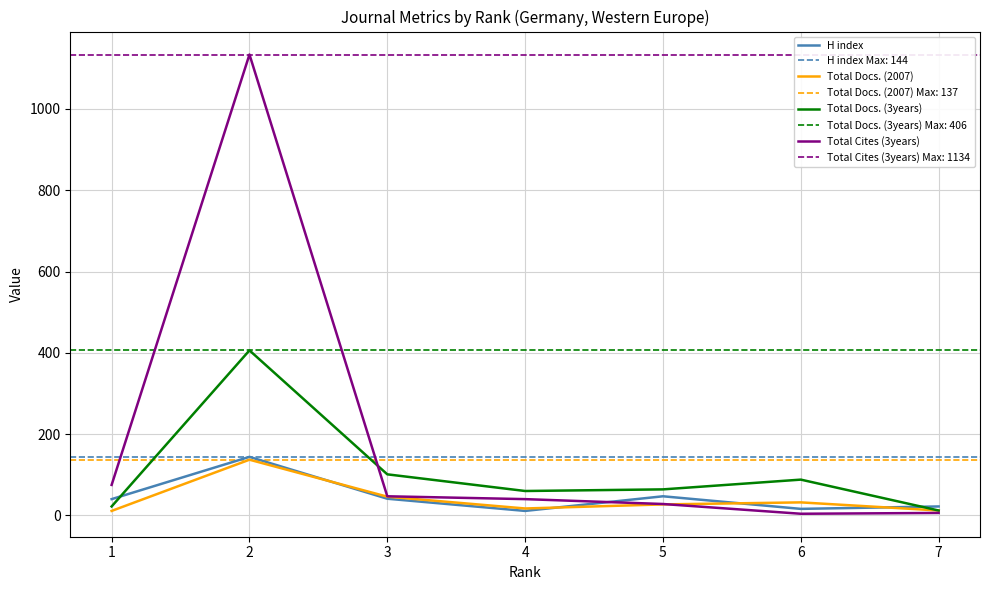

Is it true that Total Docs. (3years) equals 43 at 6?

False